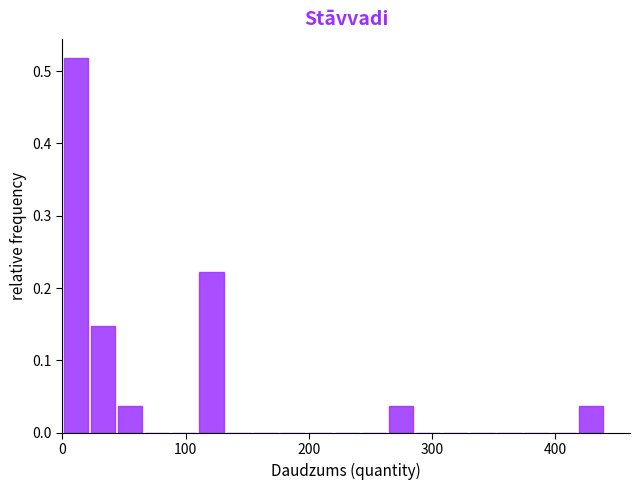

Read against the x-axis, roughly where is the centre of the tallest bar?

10